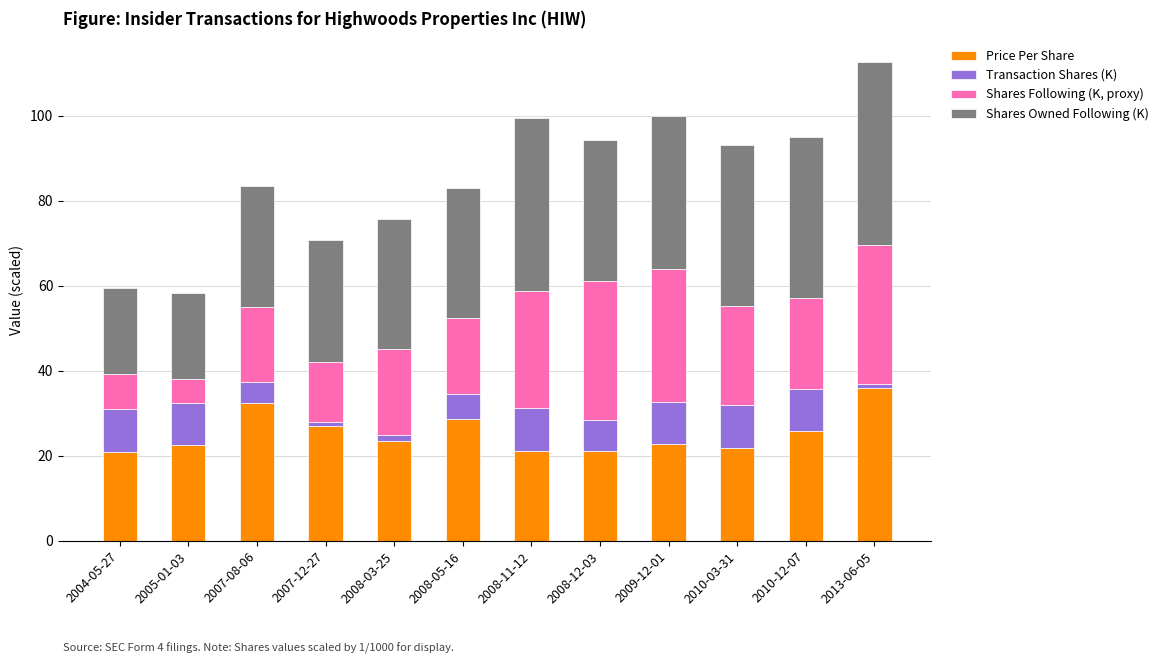

At which label does Price Per Share reach its peak?

2013-06-05